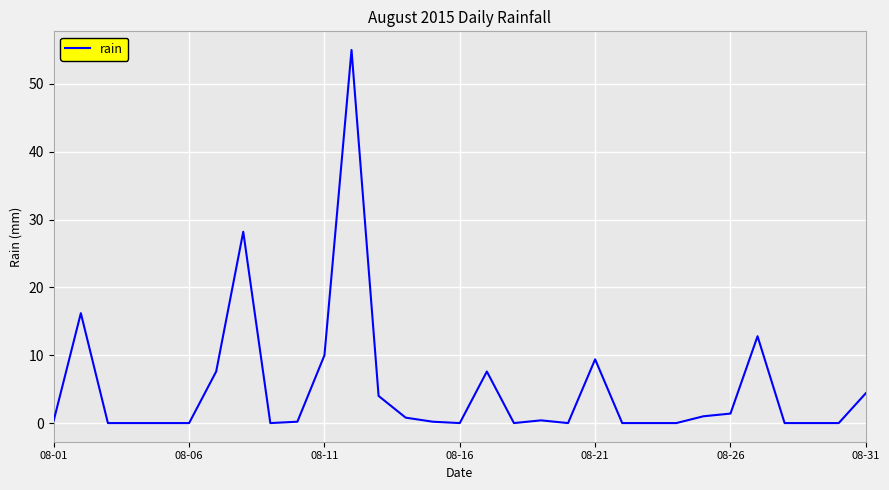

What is the greatest value displayed?

55.0